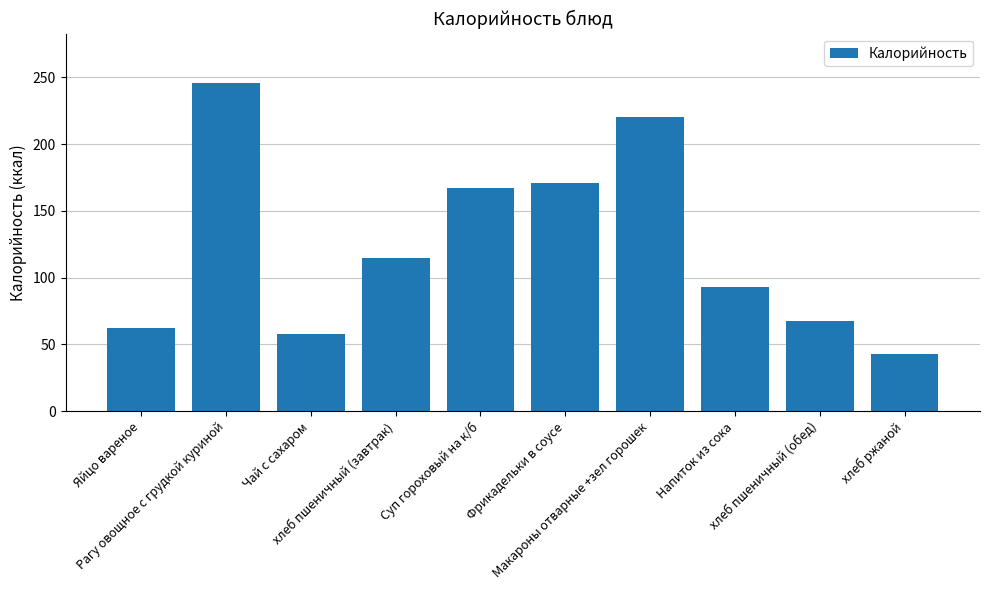

Is it true that the value at Яйцо вареное is 62.0?

True